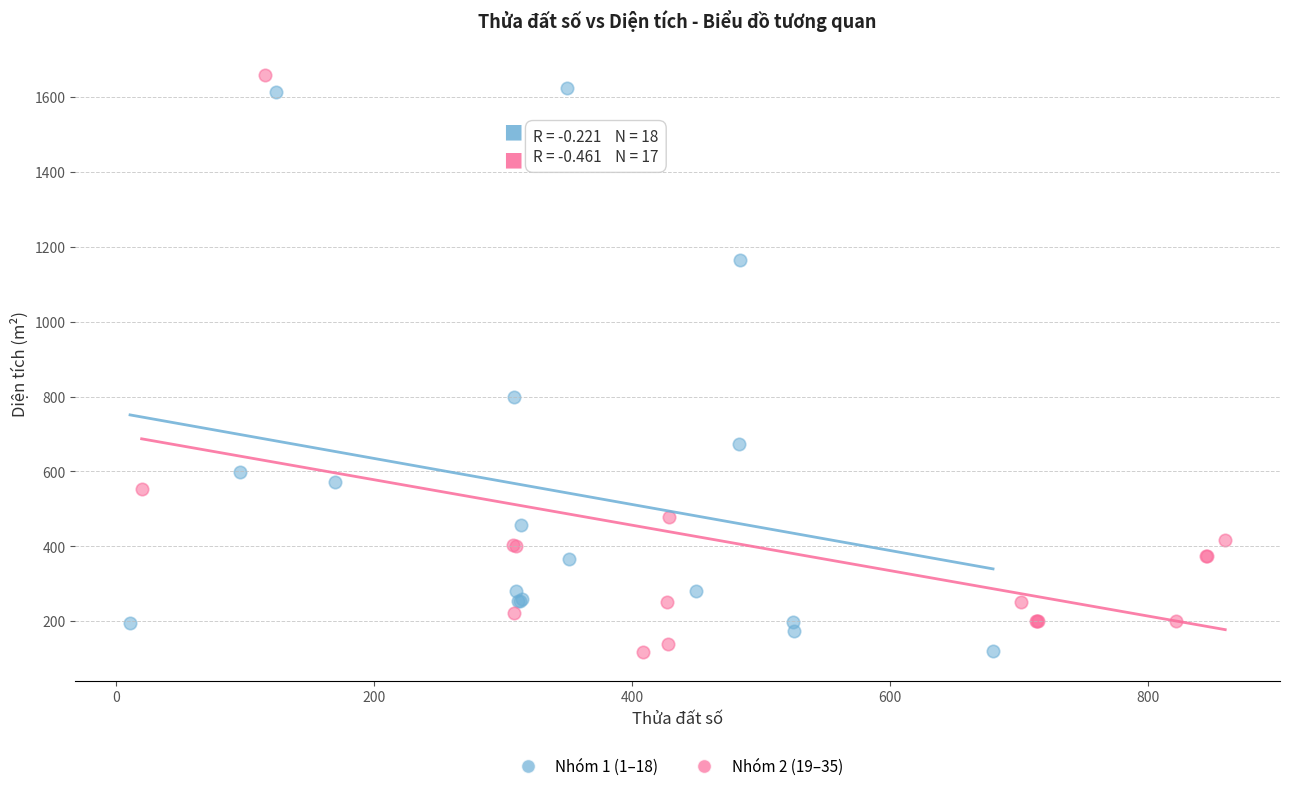

What are all the series names shown in the legend?

Nhóm 1 (1–18), Nhóm 2 (19–35)